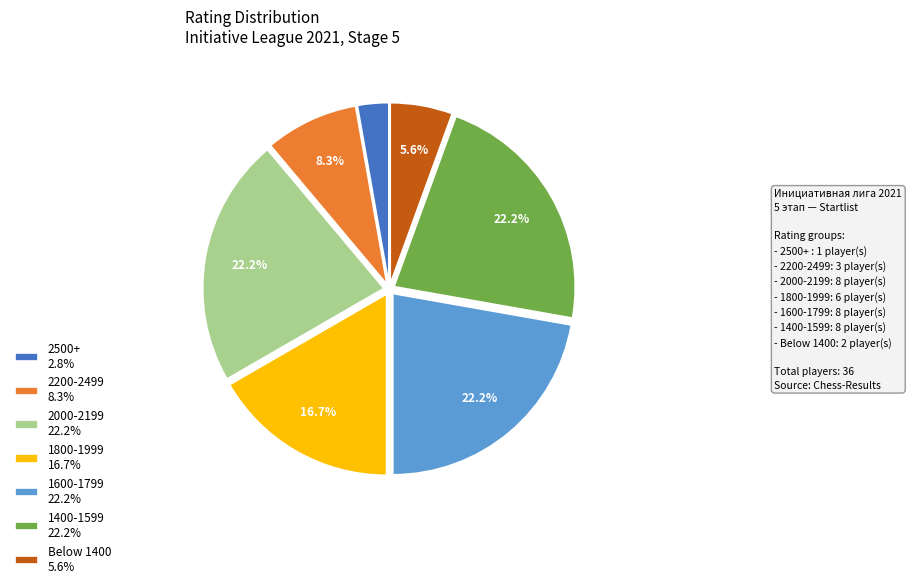

To the nearest percent, what is the average slice percentage?

14%